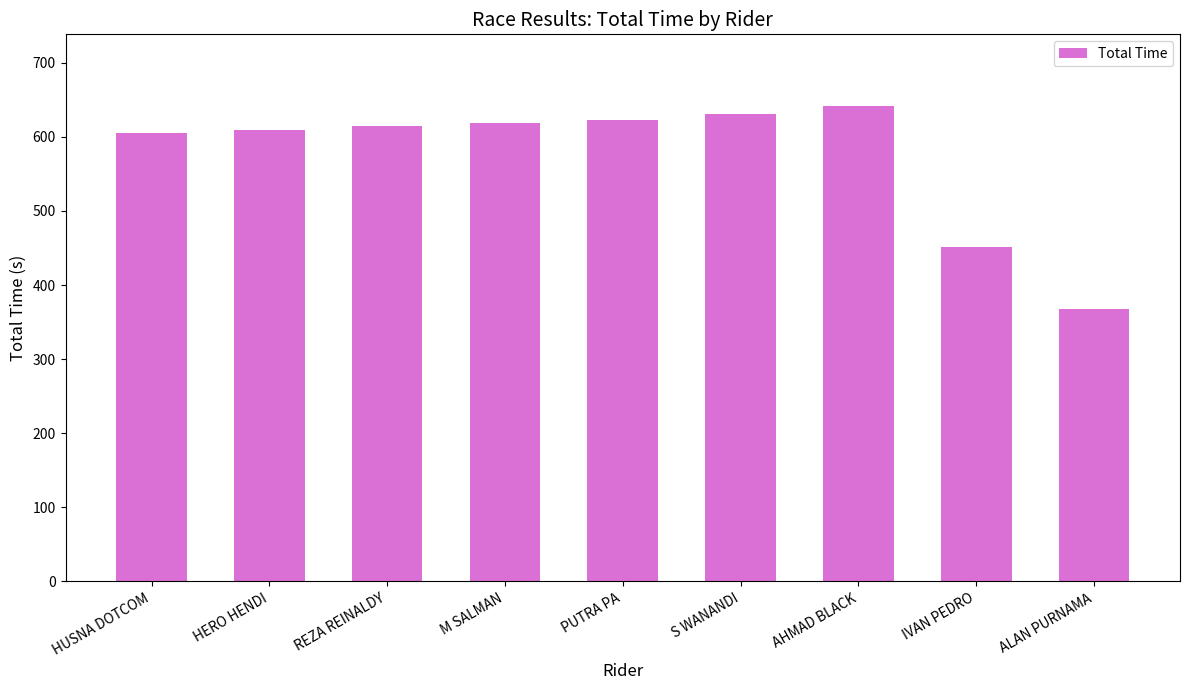

Is it true that the value at REZA REINALDY is 189.9?

False